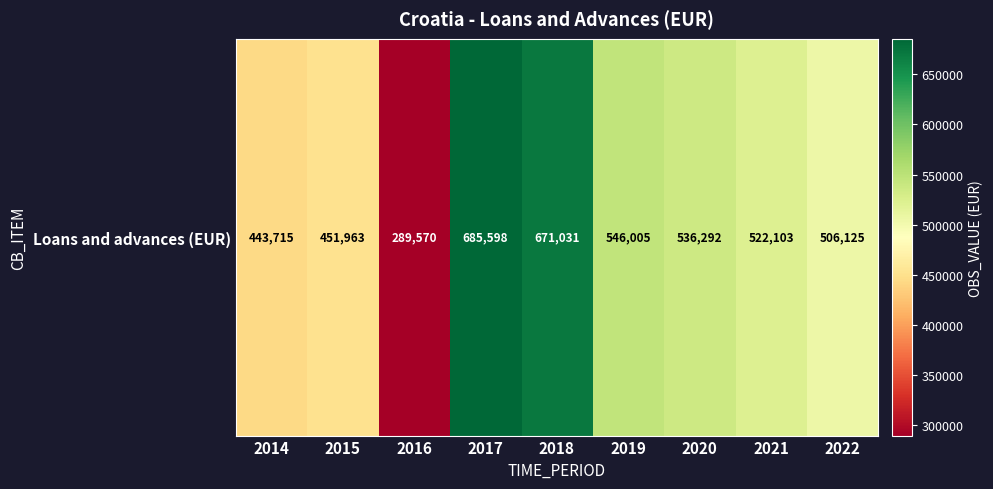

The chart shows a value of 536292 at 2020. True or false?

True